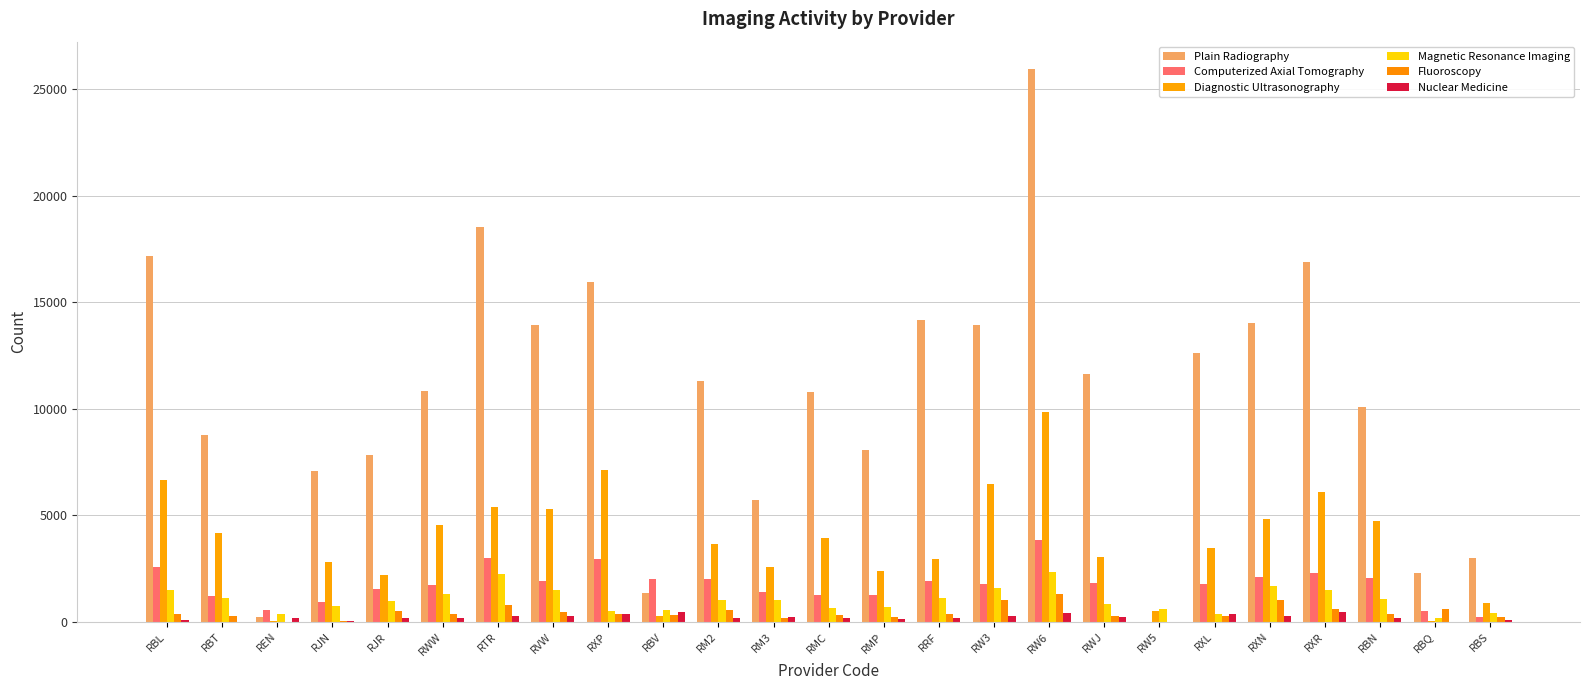

How many groups of bars are there?

25